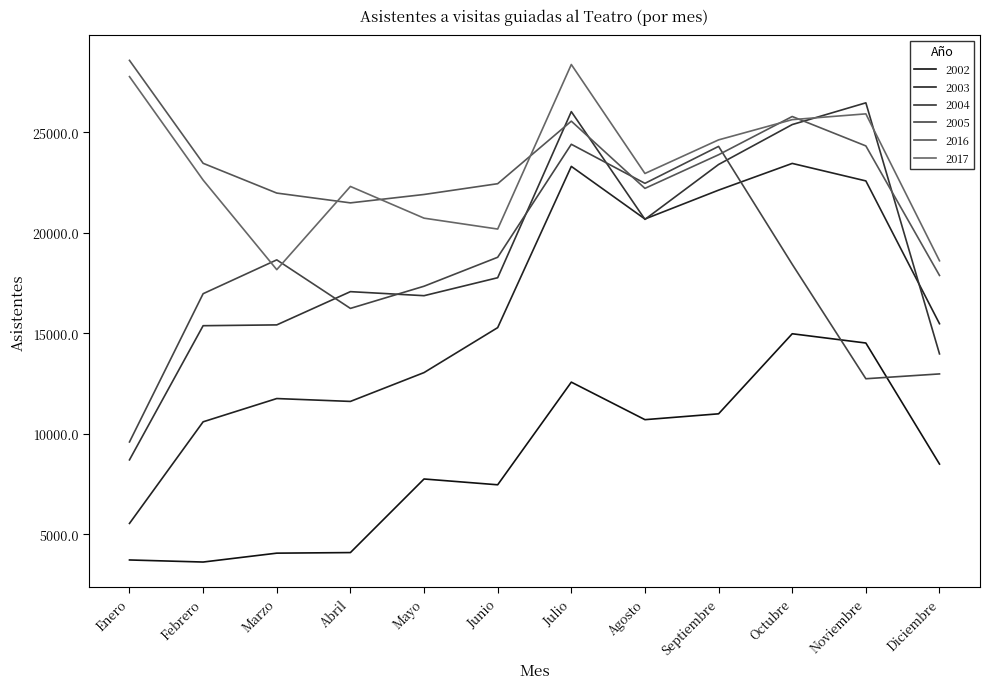

Where does the 2003 series first go above 15479?

Julio